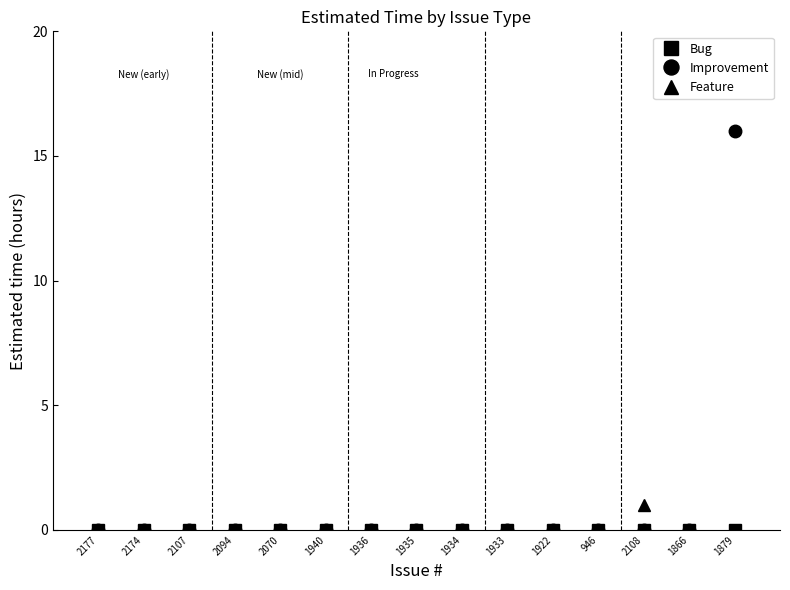

True or false: Improvement has a value of -7 at 1935.

False